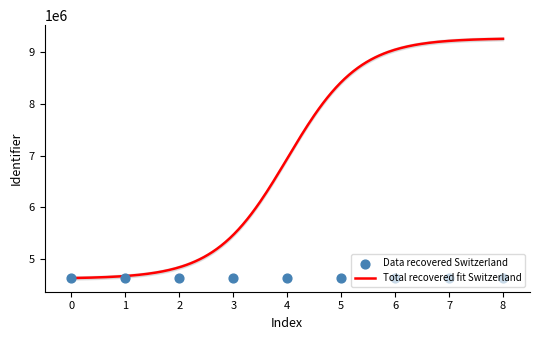

What is the minimum value for Total recovered fit Switzerland?

4637227.0